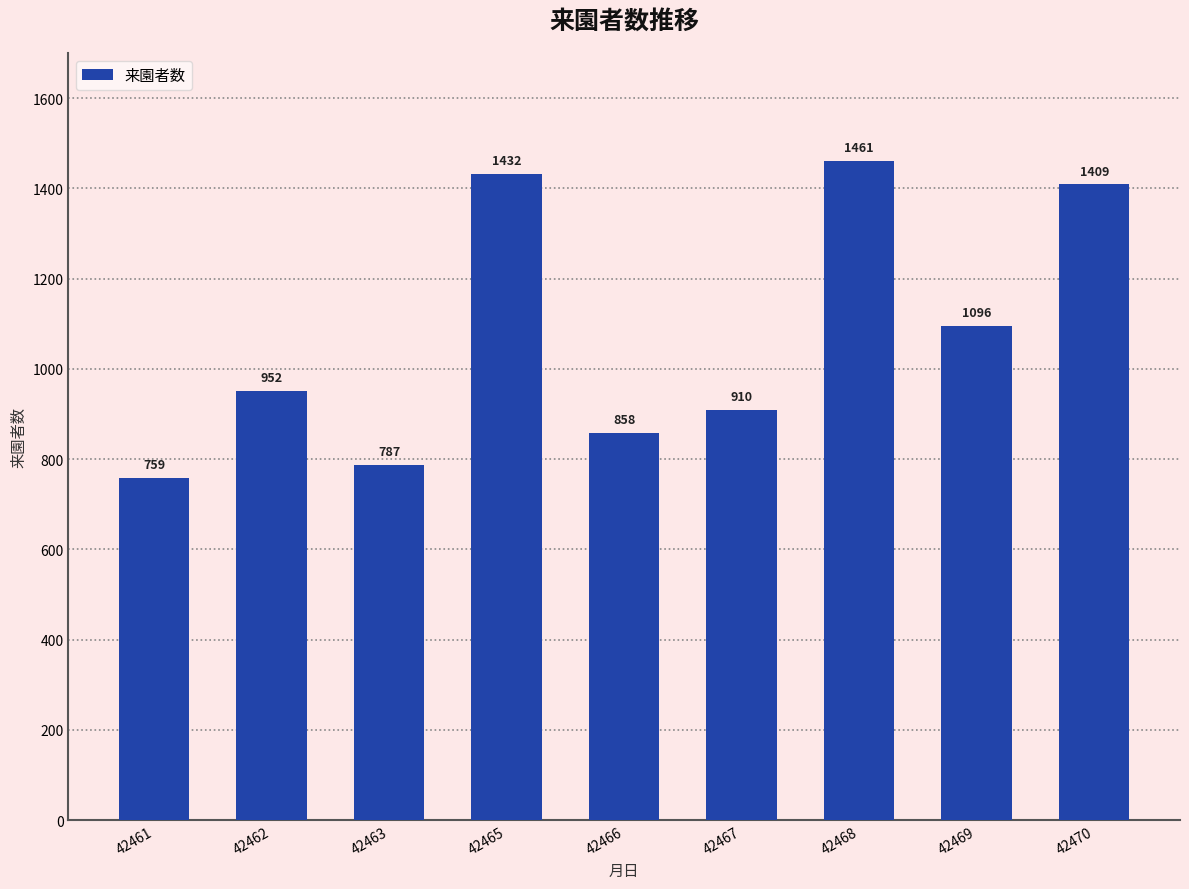

How many series are shown in this chart?

1